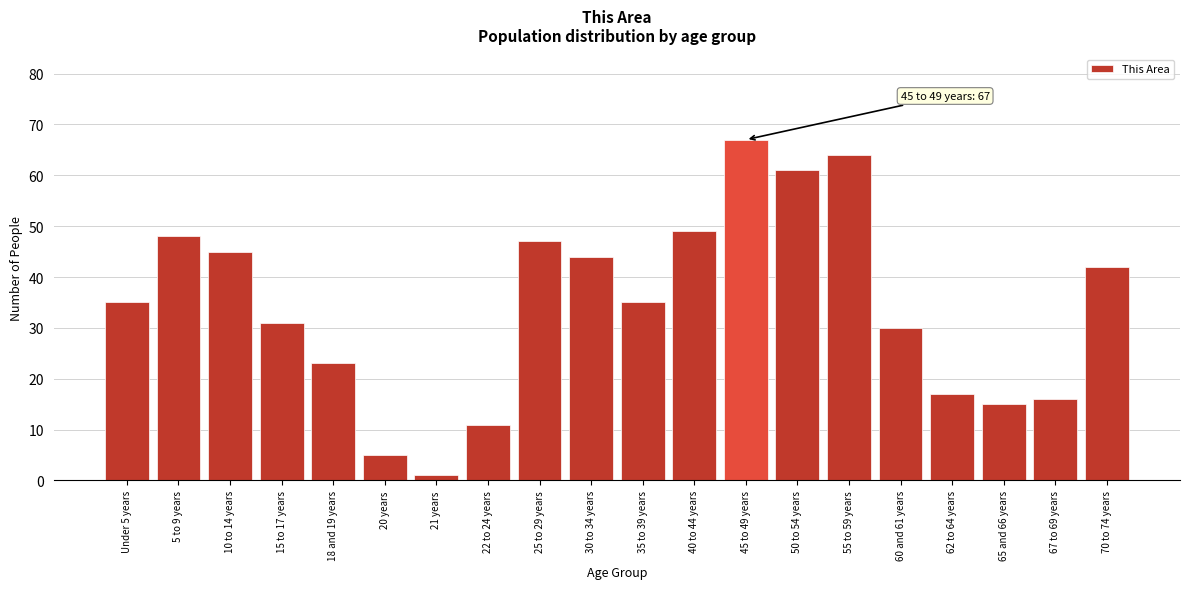

Reading left to right, what are all the values shown in this chart?

35	48	45	31	23	5	1	11	47	44	35	49	67	61	64	30	17	15	16	42